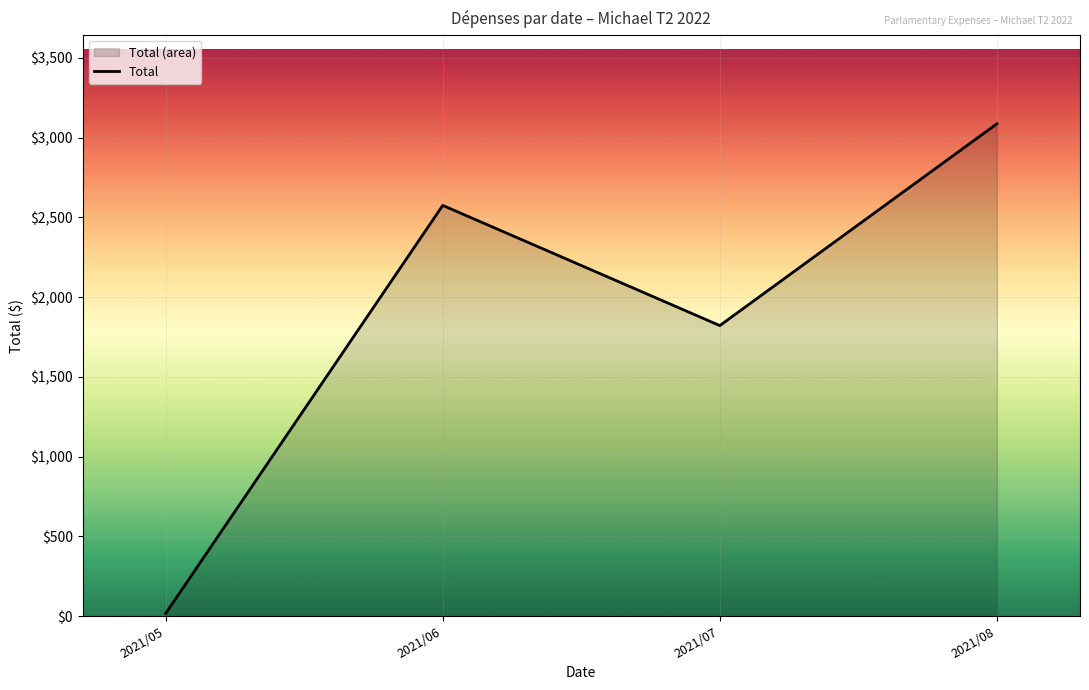

Between 2021/08 and 2021/05, which is larger?

2021/08